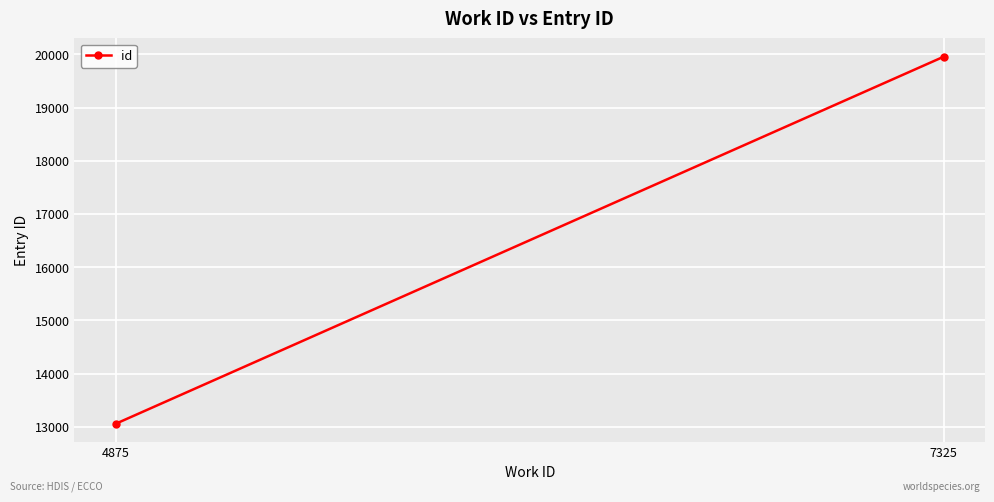

List the labels in order of value, largest first.

7325, 4875